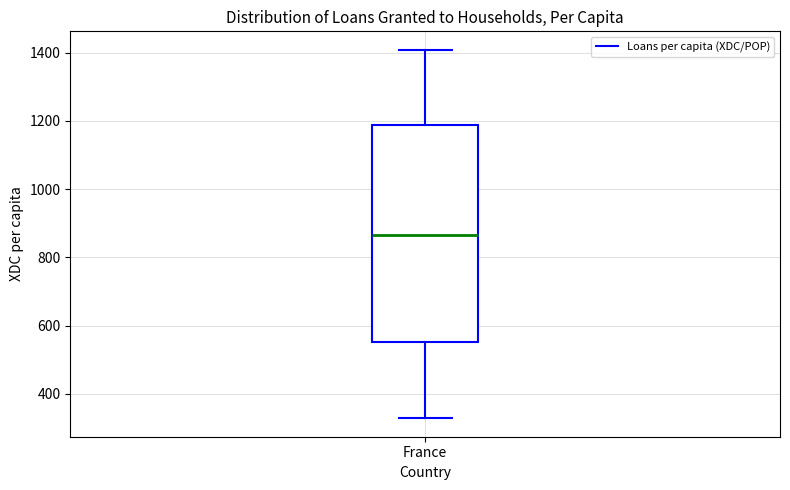

Read this box plot against the y-axis: the position of the median line, the range covered by the box, and the ends of both whiskers. The values are not printed on the chart, so give them approximately, as read against the axis.

median 860, box 560 to 1180, whiskers 320 to 1400